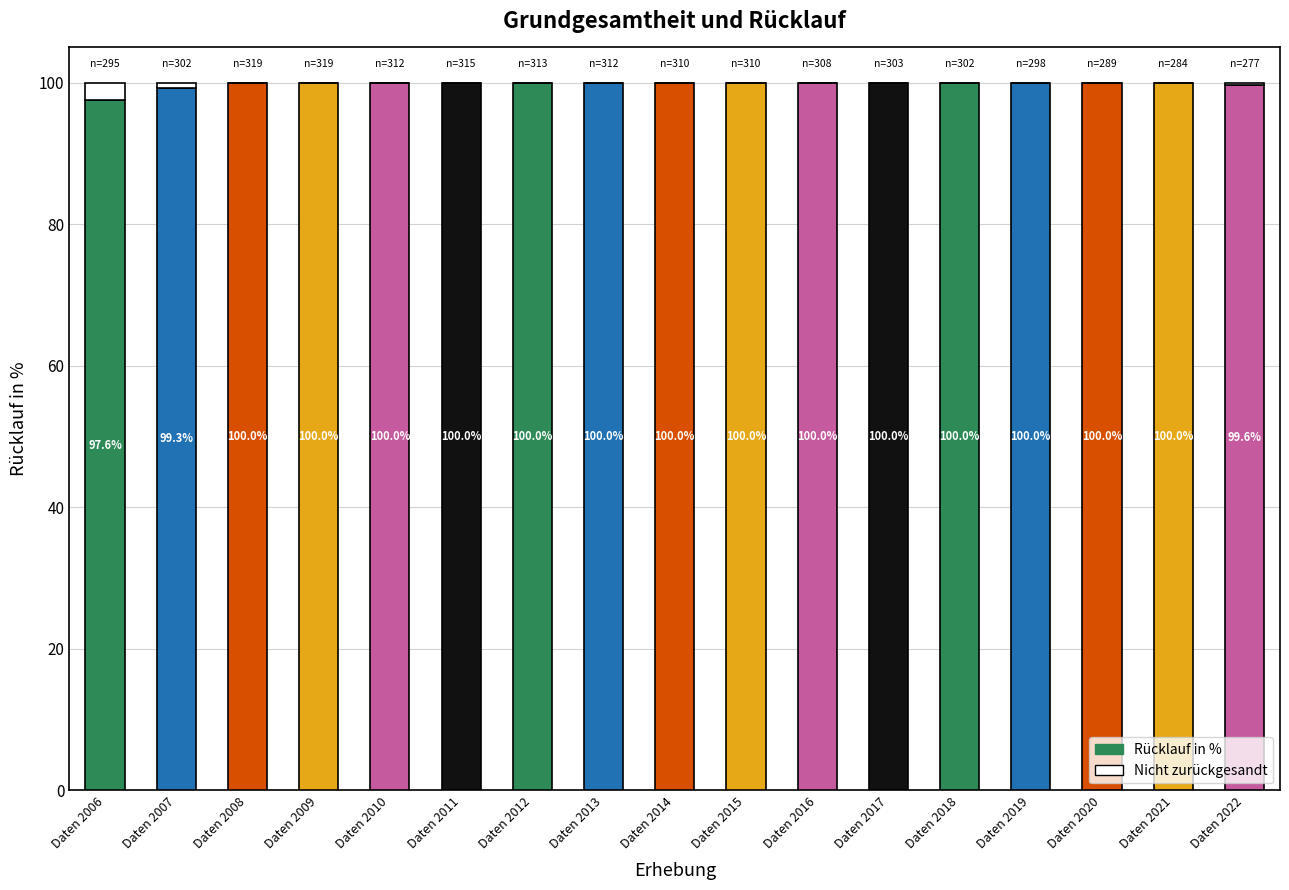

What is the sum of all values?

1696.6